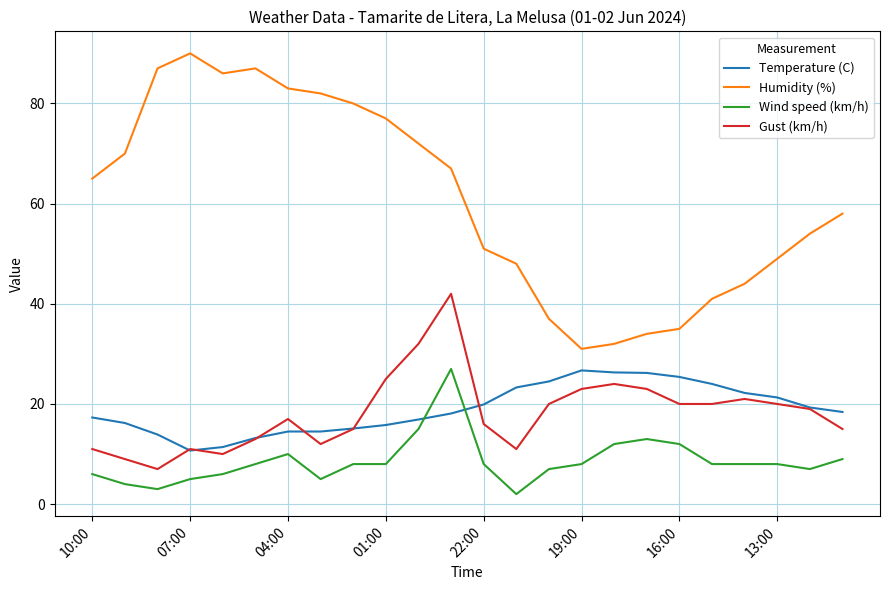

Which series has the largest range (max minus min)?

Humidity (%)